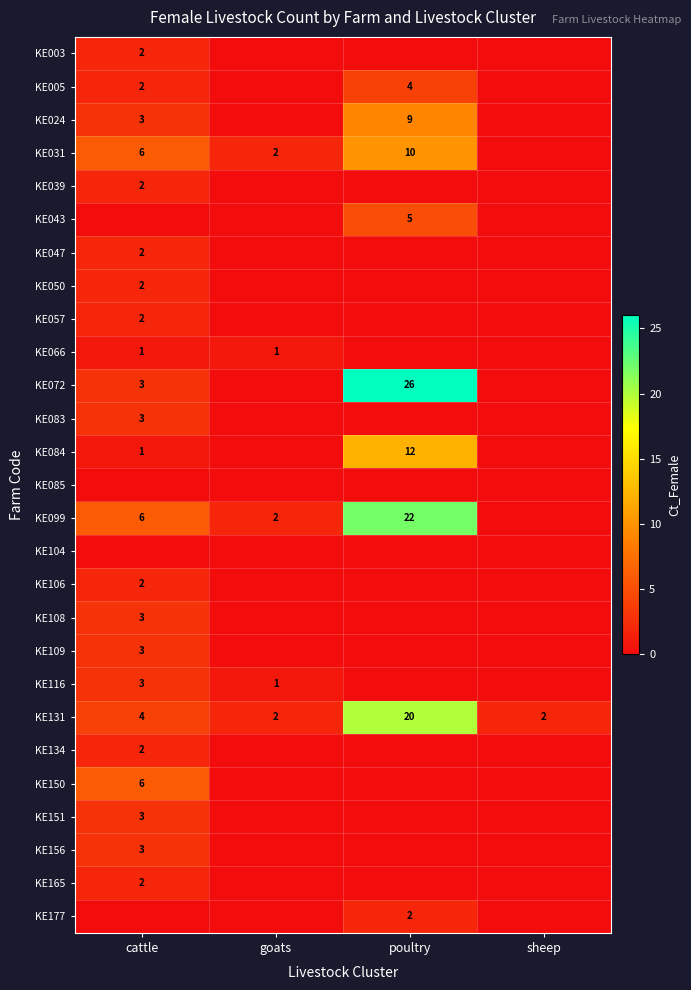

The KE031 series shows 3 at goats. True or false?

False